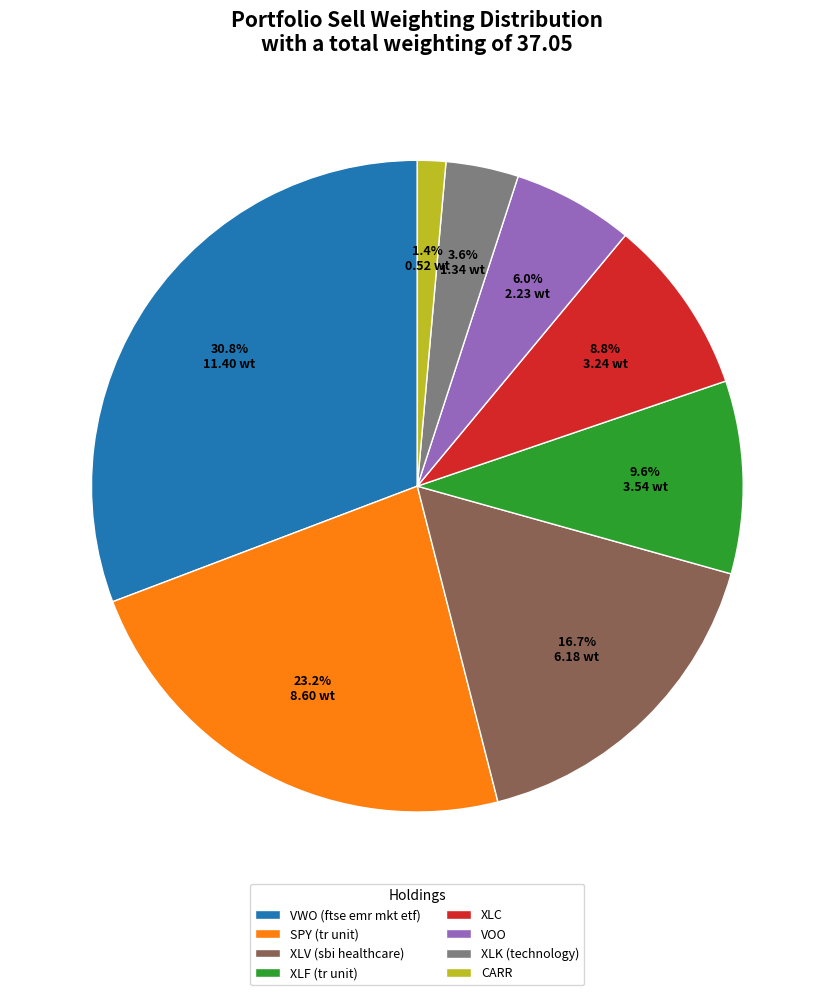

Is there a majority slice in this chart?

No